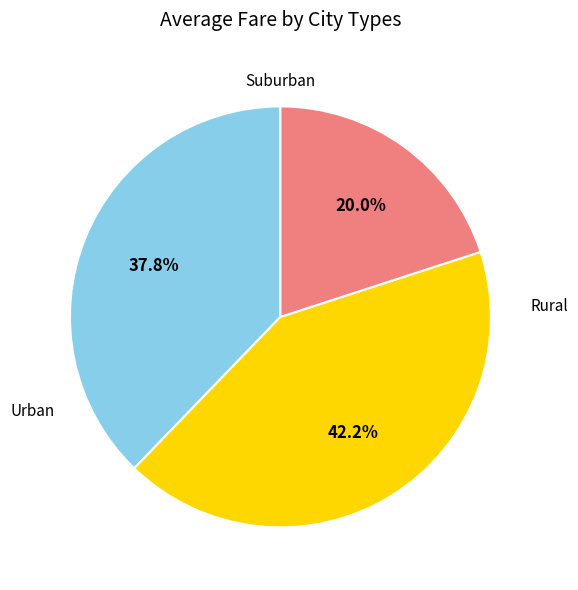

How many slices are in this pie chart?

3